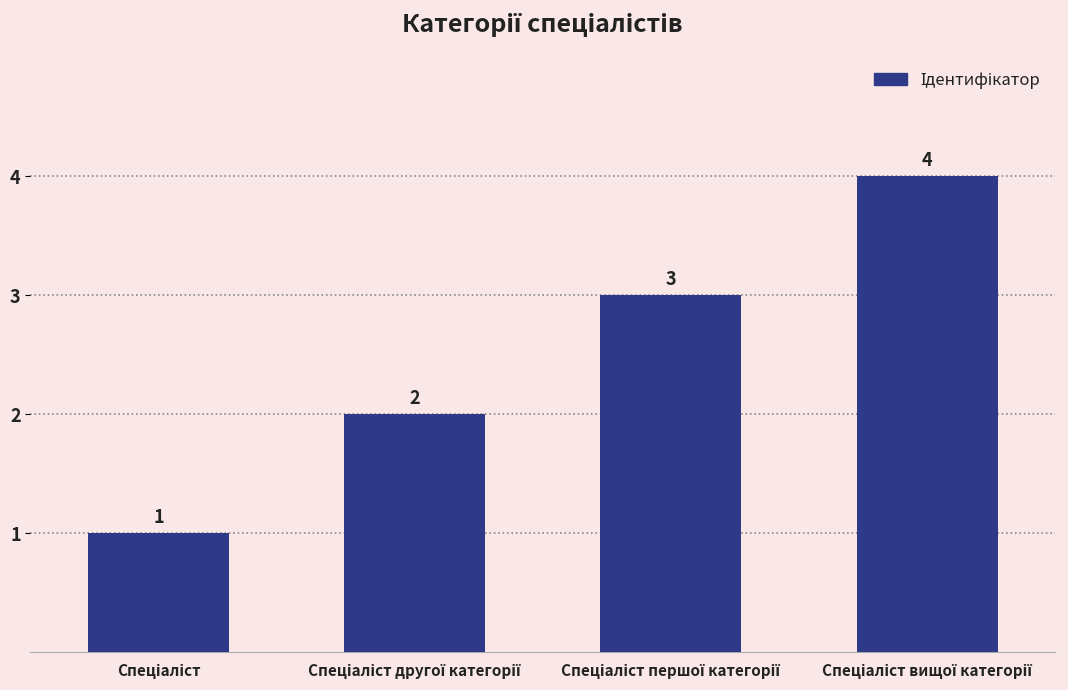

Does the chart contain any negative values?

No